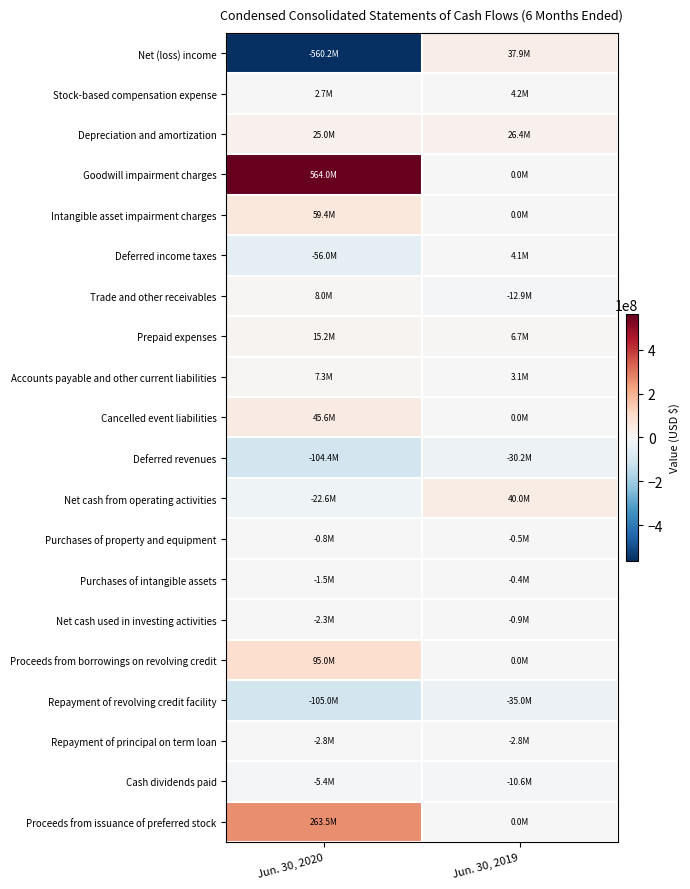

How many categories are shown in the chart?

2